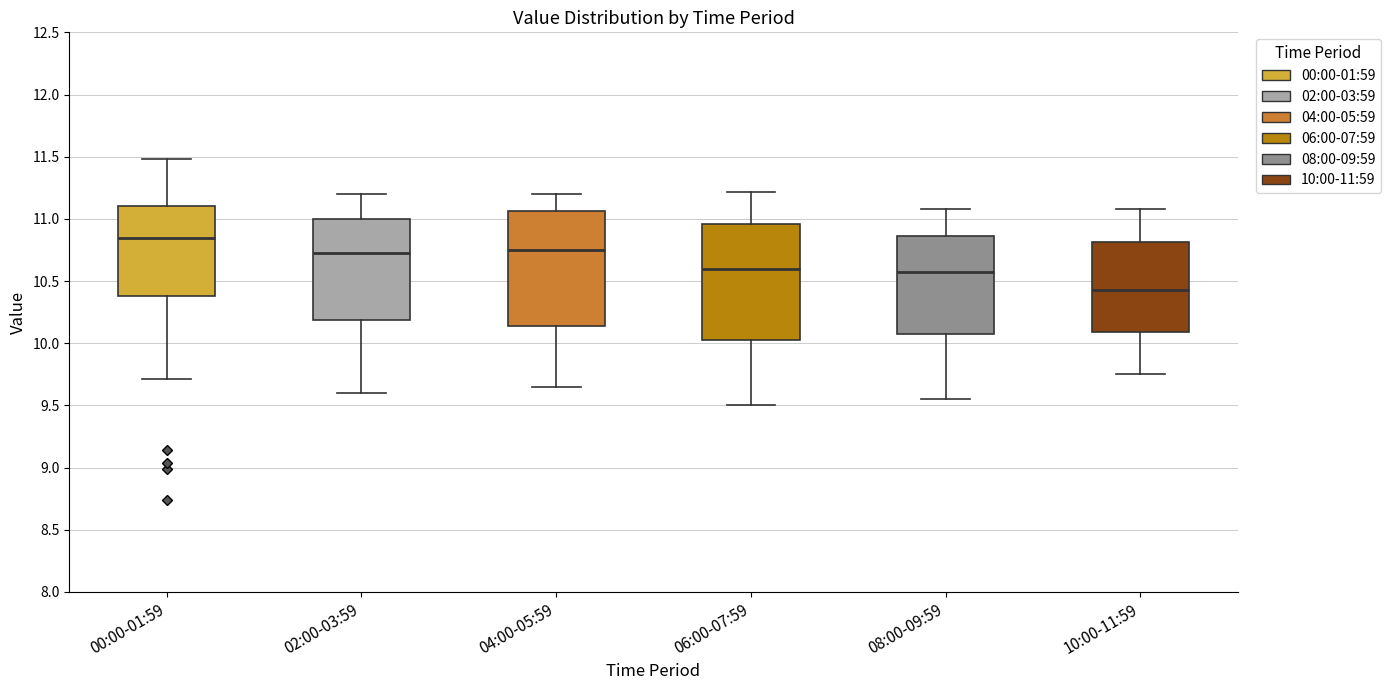

Where is the lower edge of the box for 10:00-11:59 on the y-axis? The values are not printed on the chart, so give them approximately, as read against the axis.

10.10